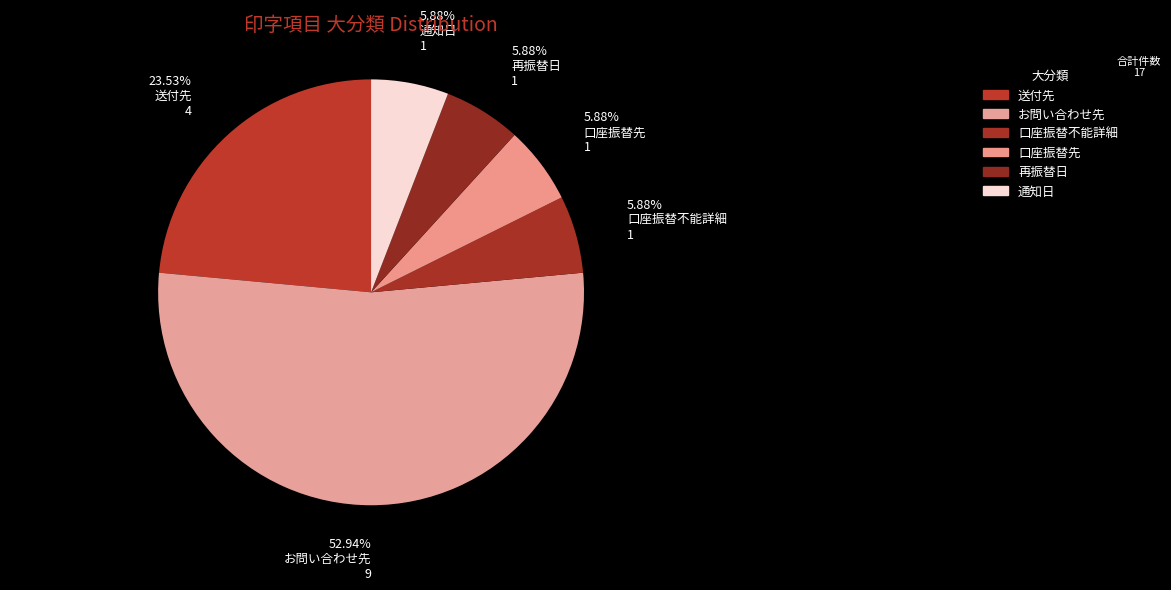

What is the smallest slice in the pie chart?

口座振替不能詳細